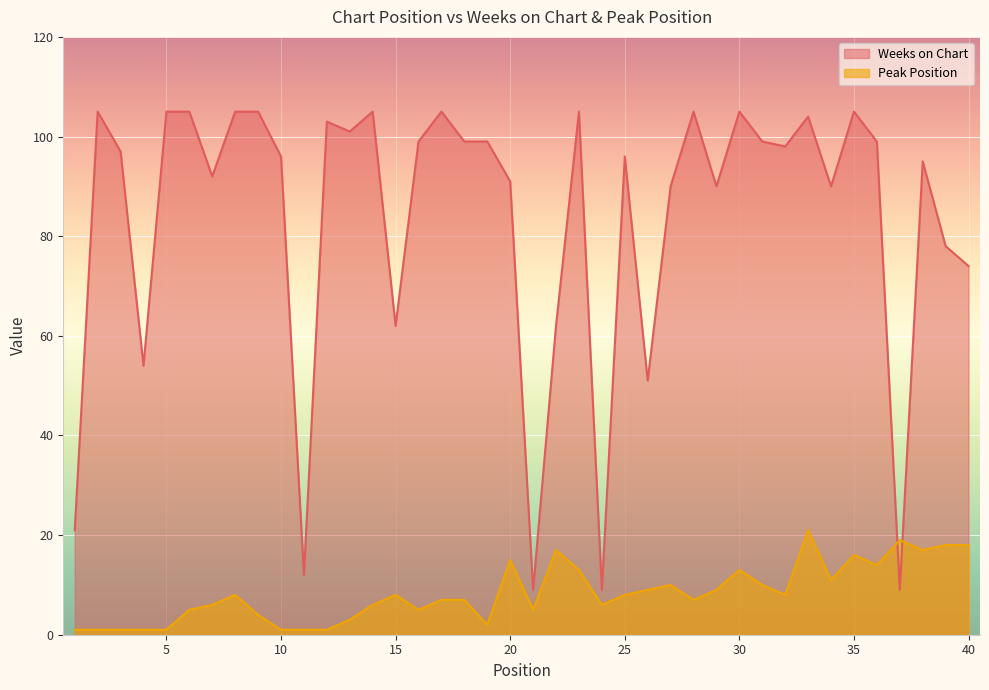

True or false: Peak Position and Weeks on Chart intersect in this chart.

True